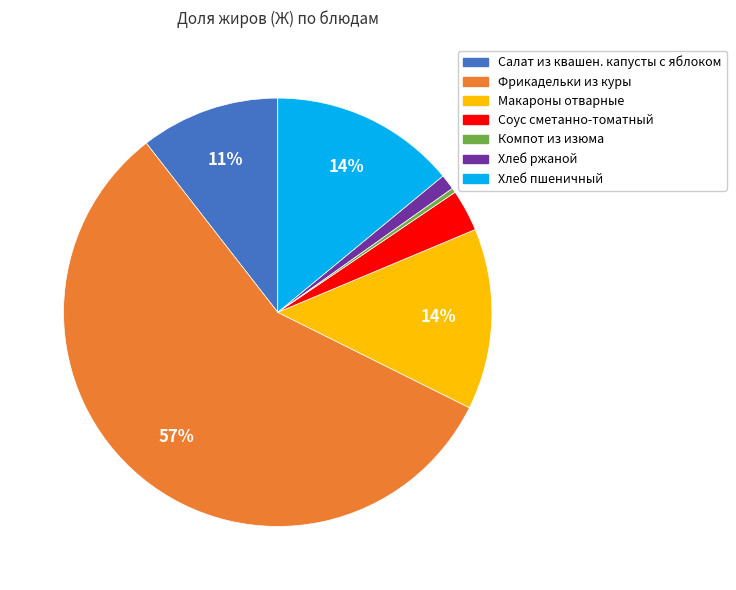

What is the largest slice in the pie chart?

Фрикадельки из куры